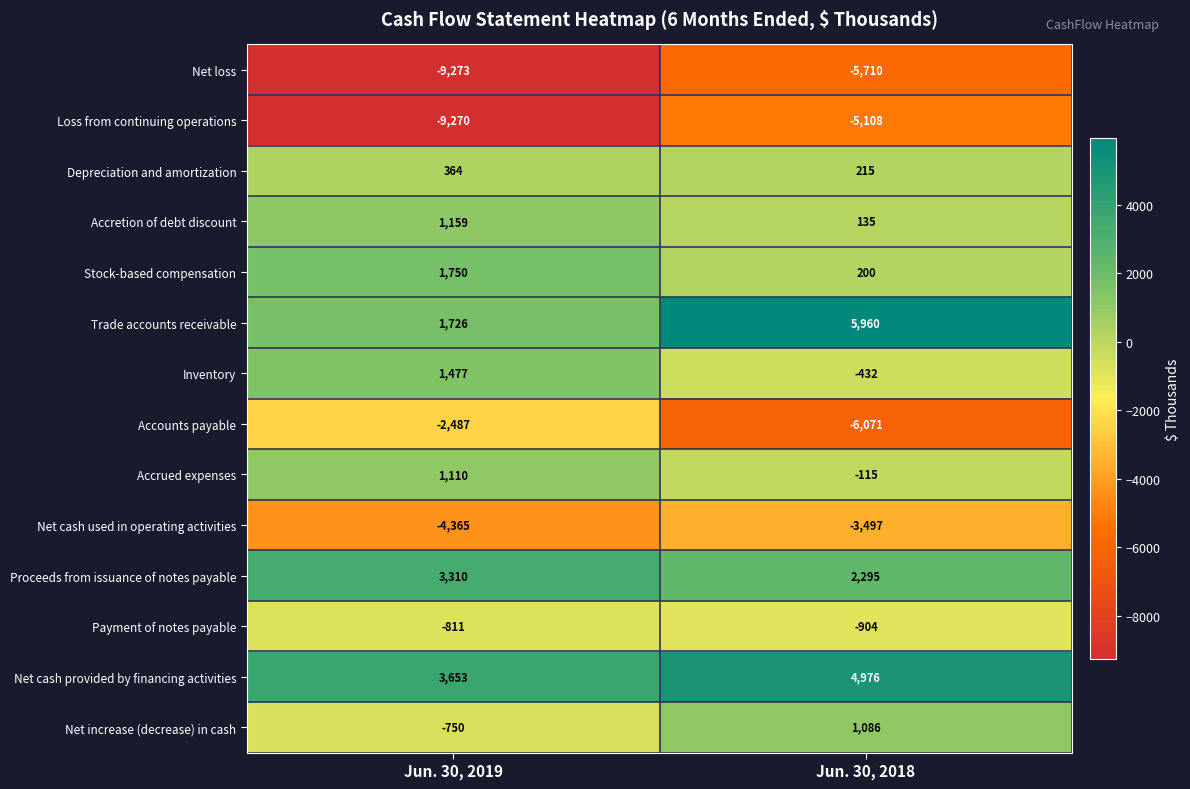

What is the average value of the Depreciation and amortization series?

290